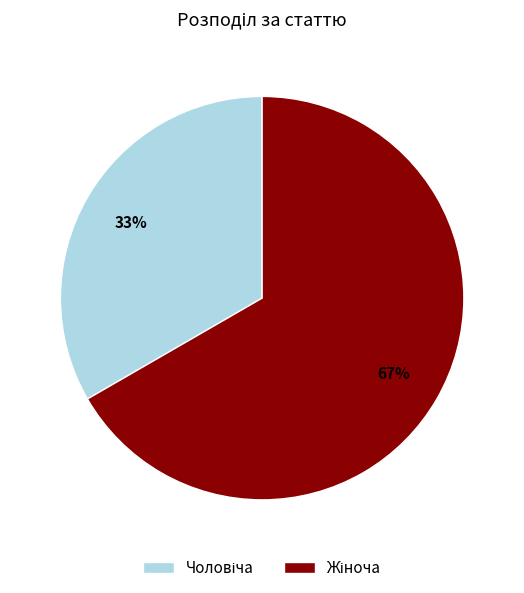

Is there a majority slice in this chart?

Yes